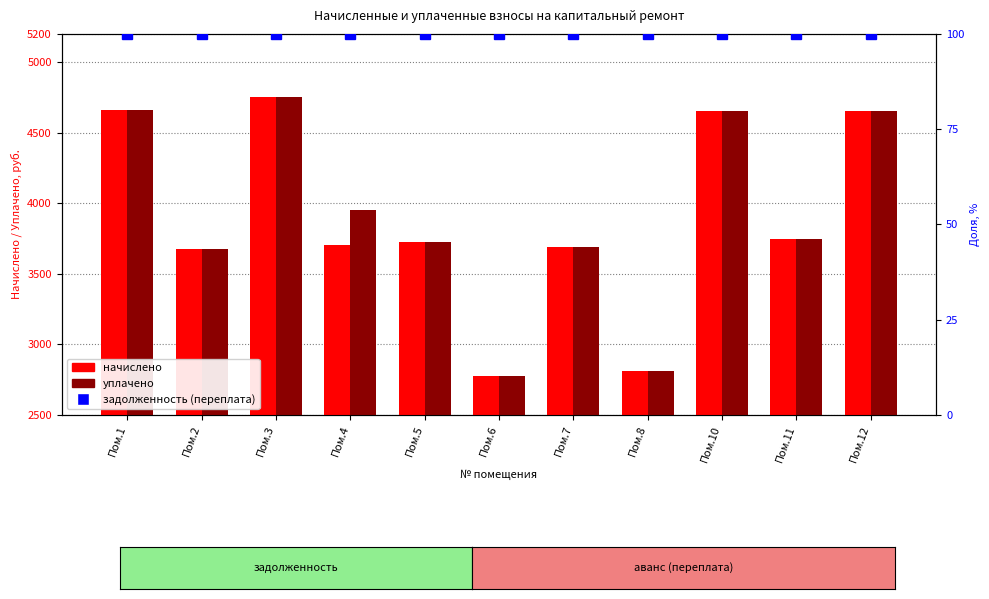

At which label does начислено first exceed 3729?

Пом.1